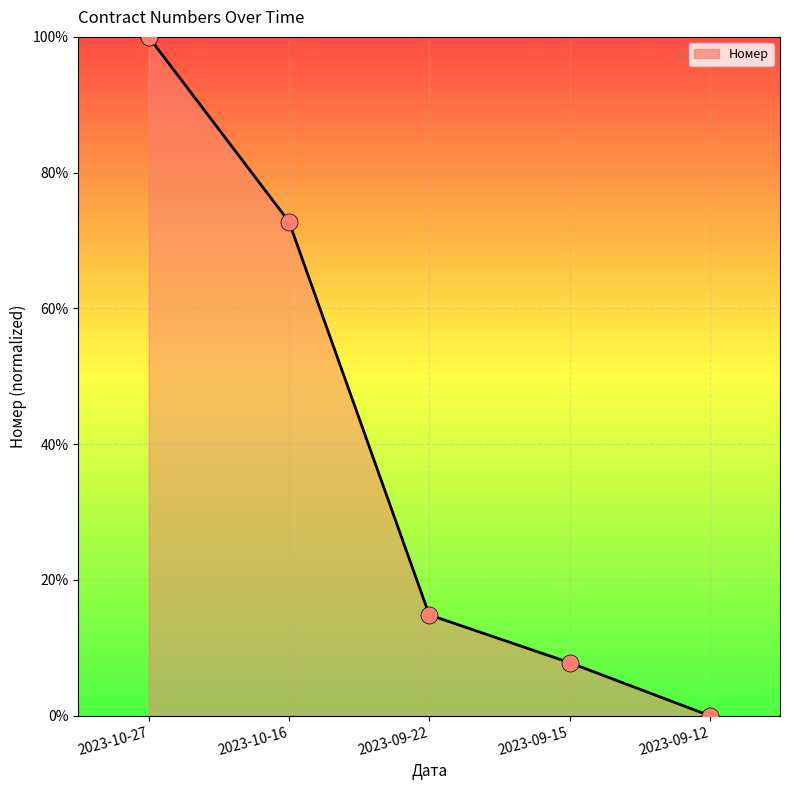

Between 2023-09-12 and 2023-09-15, which is larger?

2023-09-15